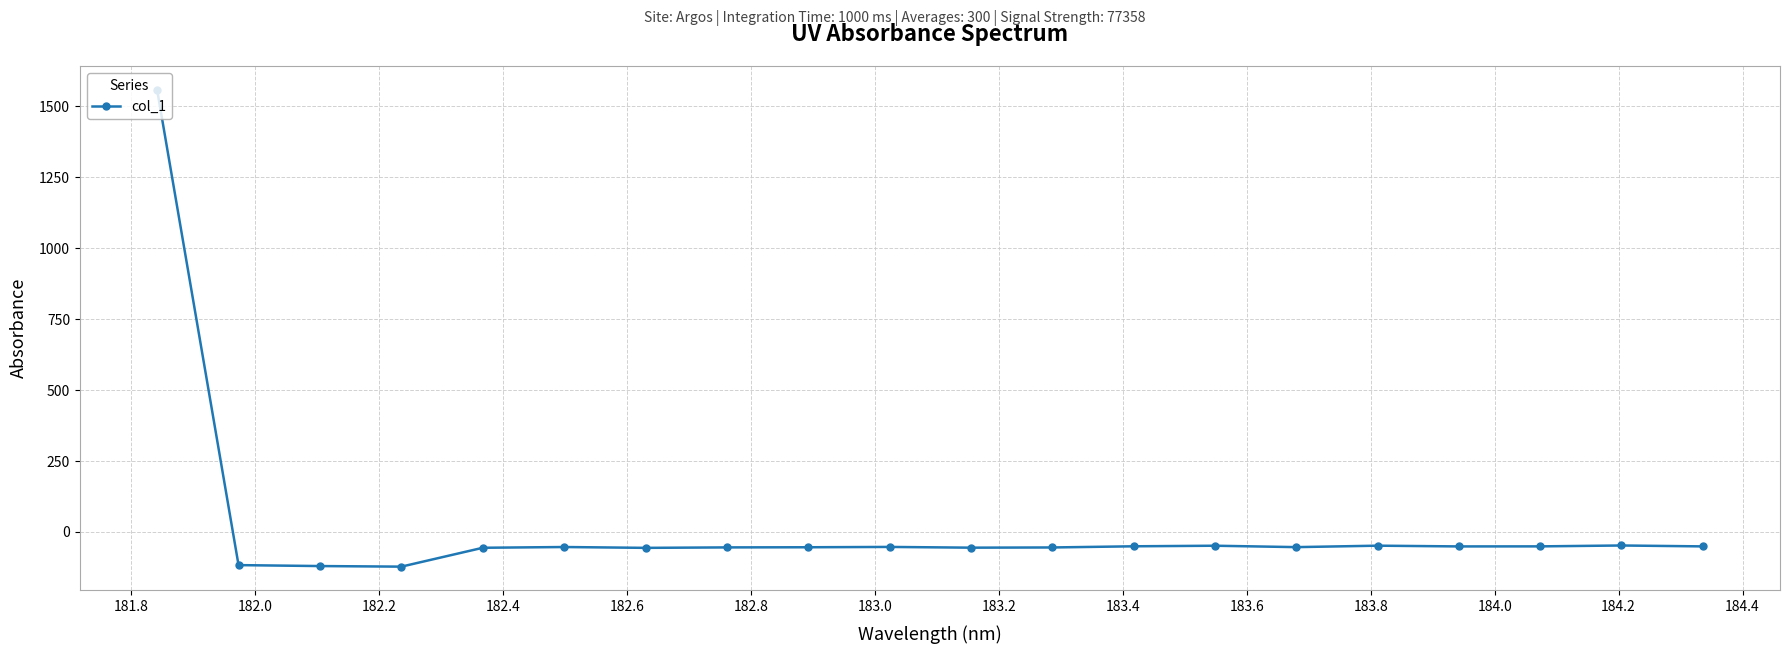

What is the value of the 18th point from the left?

-50.9